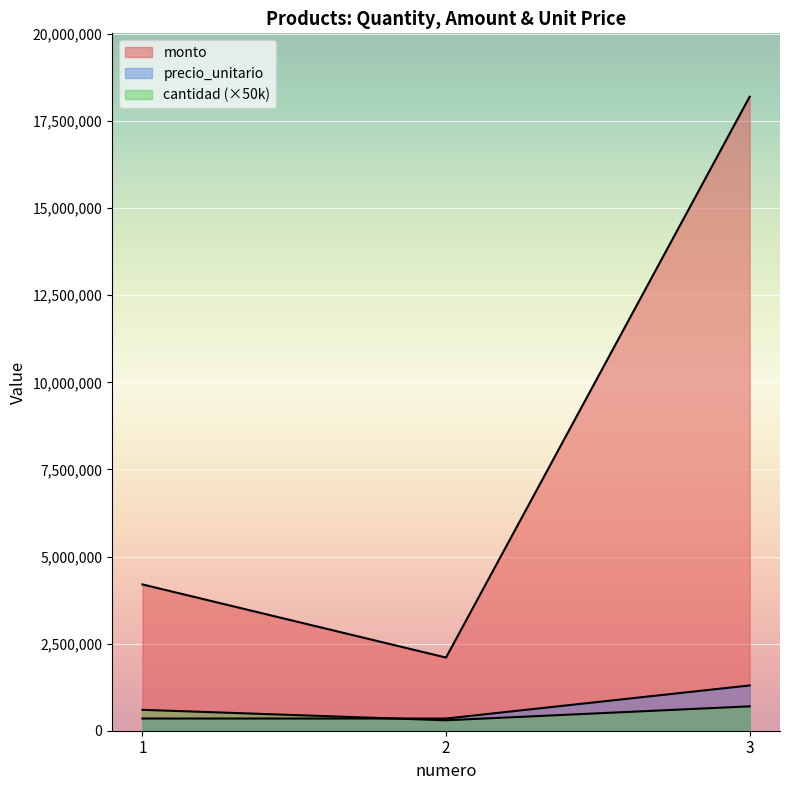

List the series in order of their peak value, lowest first.

cantidad, precio_unitario, monto